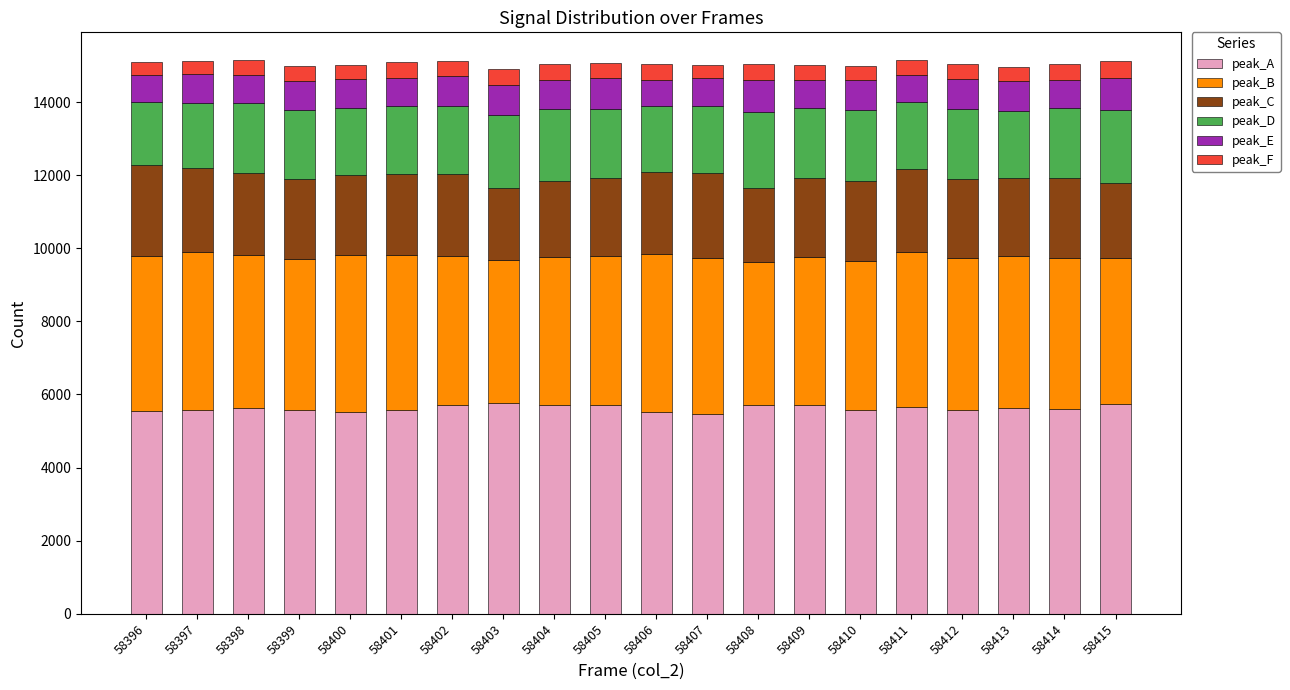

What is the lowest value of the peak_A series?

5456